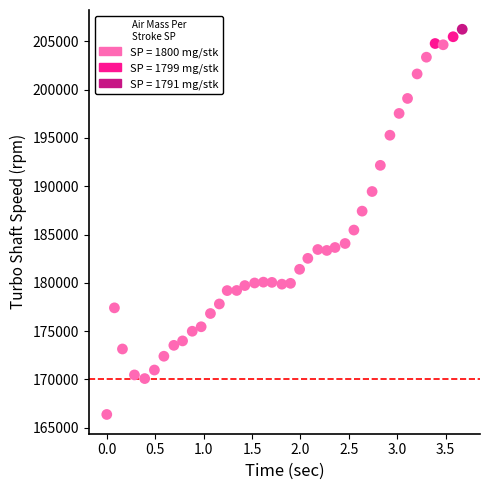

What is the range of Y values (max minus min)?

39892